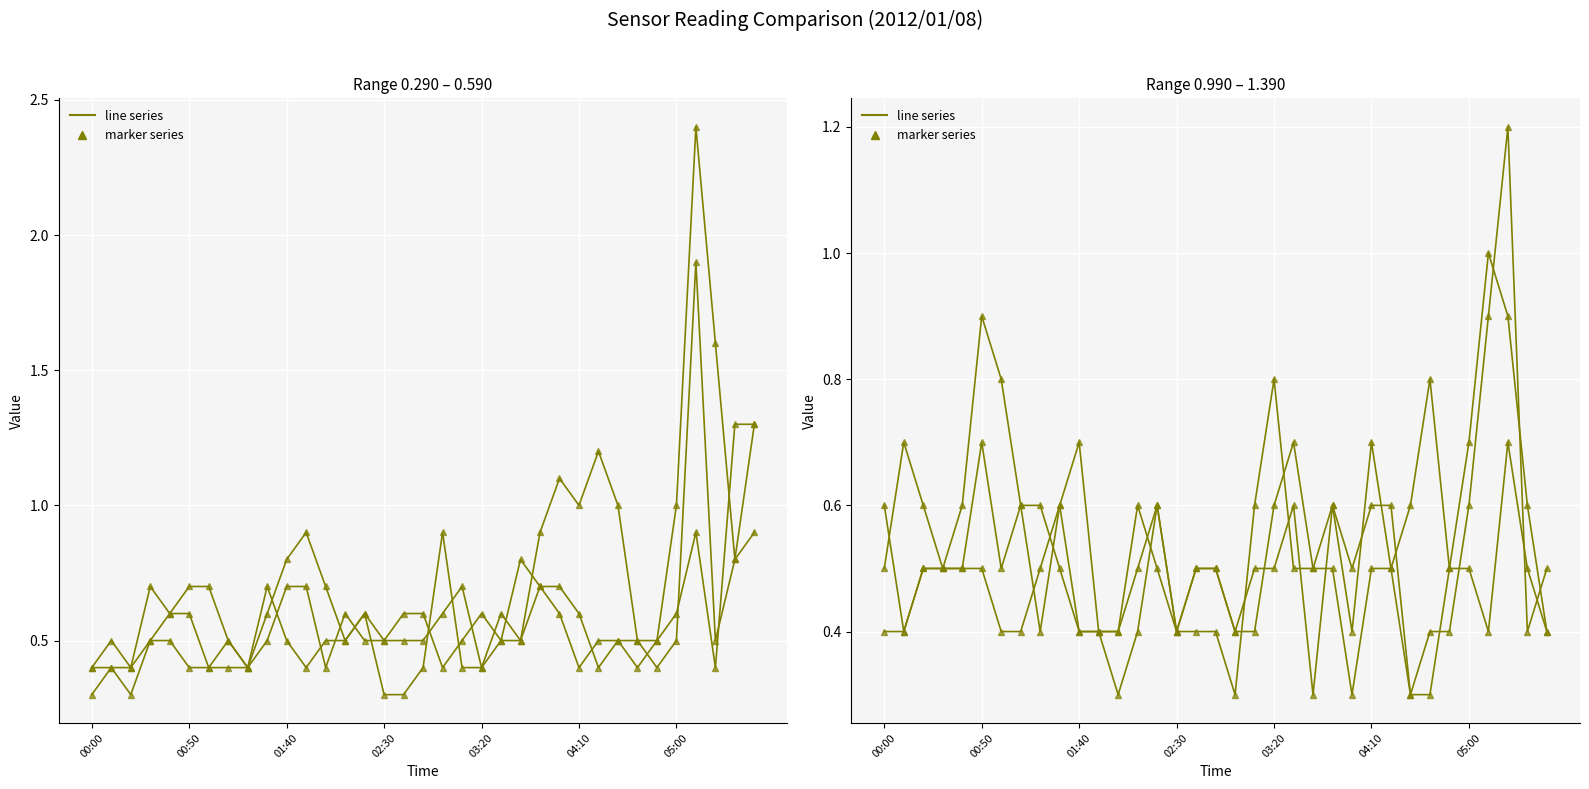

What is the highest value of the 0.590 series?

1.9